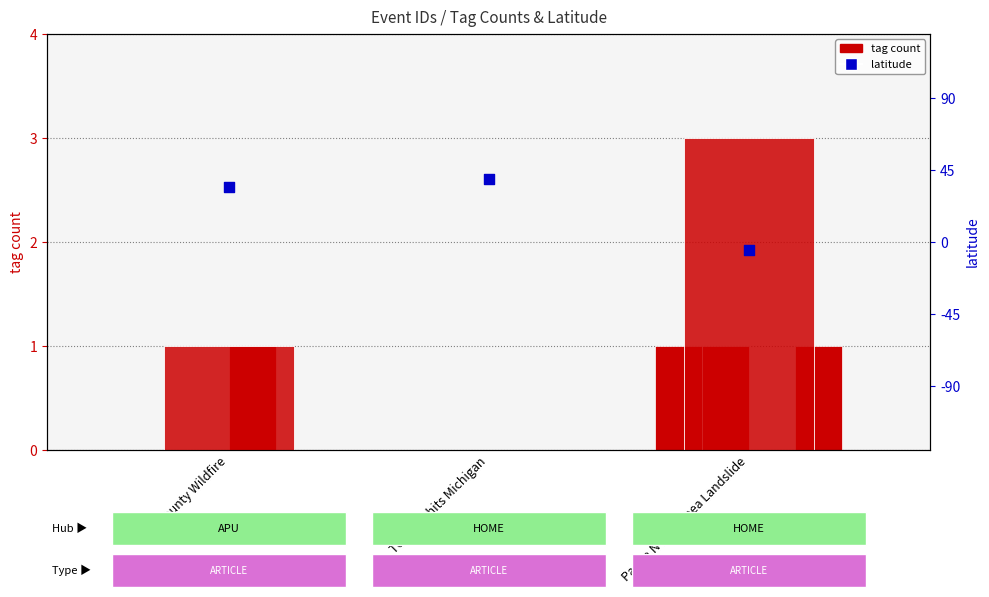

At how many categories does at least one series exceed 11?

2